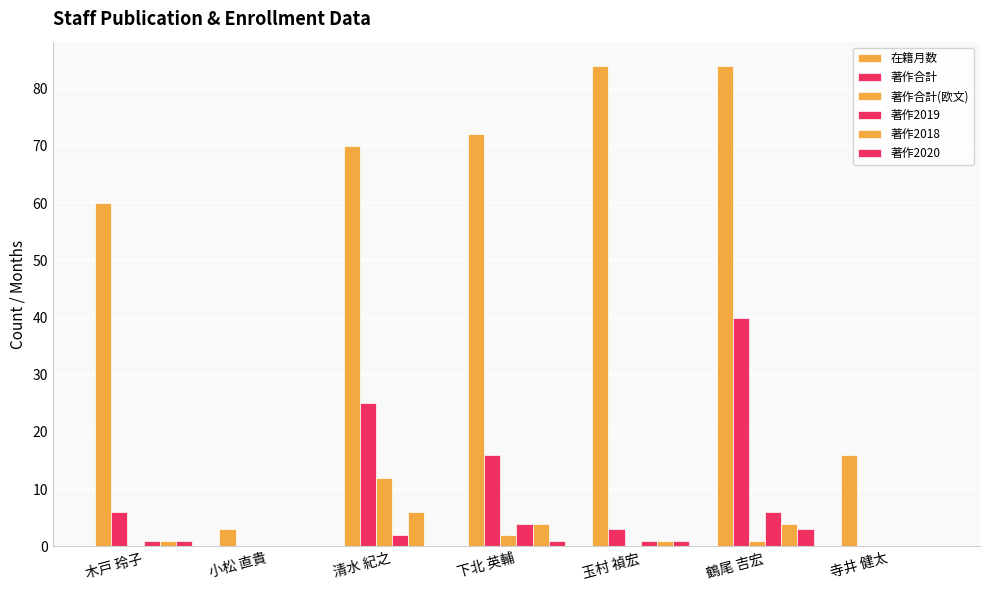

What is the maximum value for 著作2019?

6